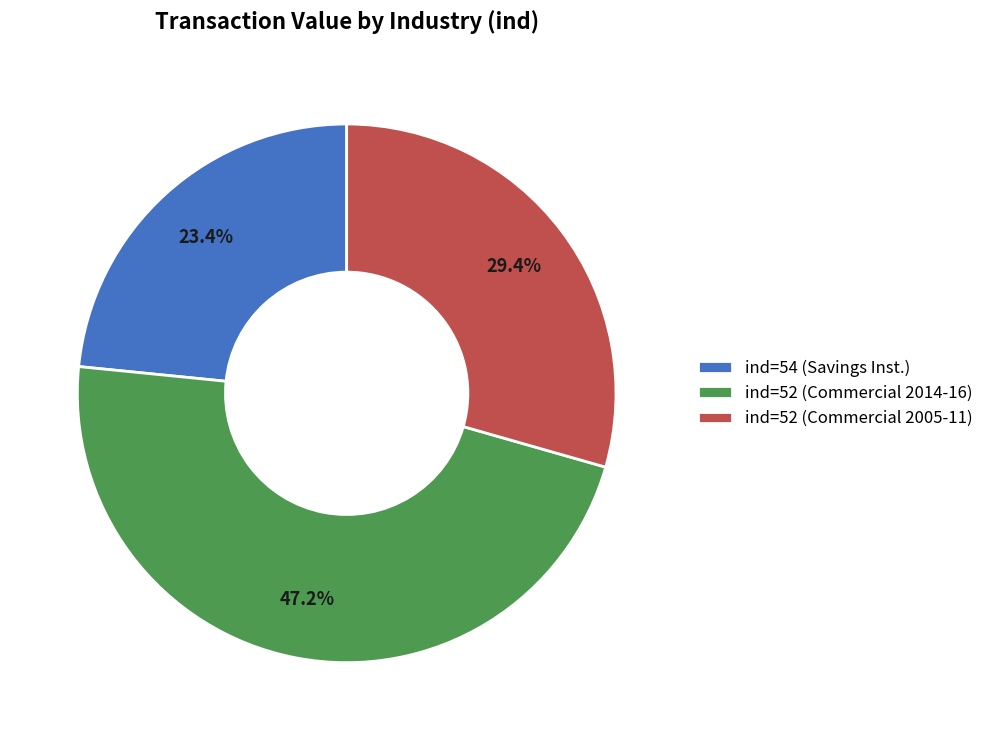

Approximately how many times larger is the value at ind=54 (Savings Inst.) compared to ind=52 (Commercial 2005-11)?

0.8